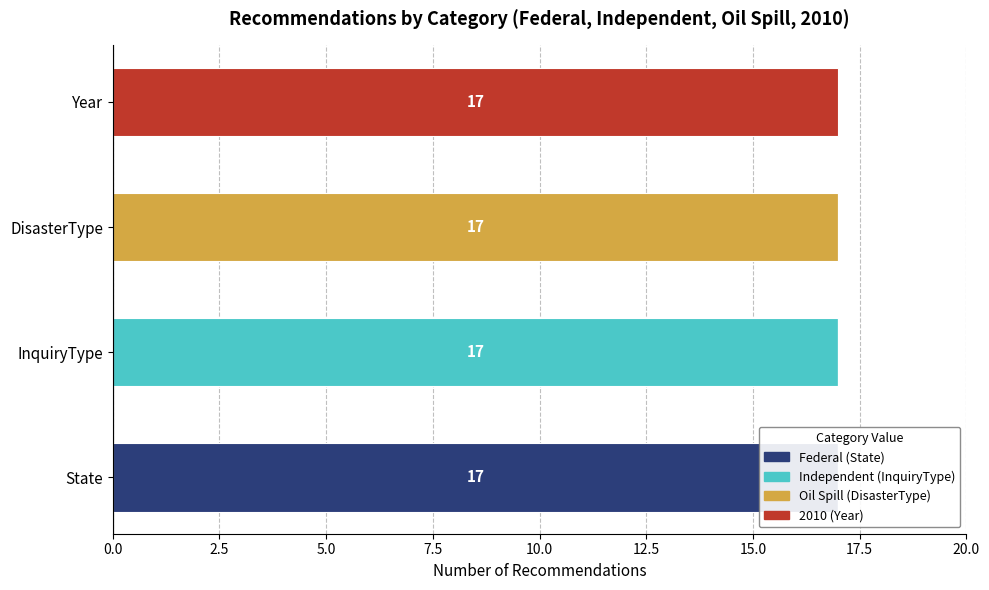

What is the total value across all series at State?

17